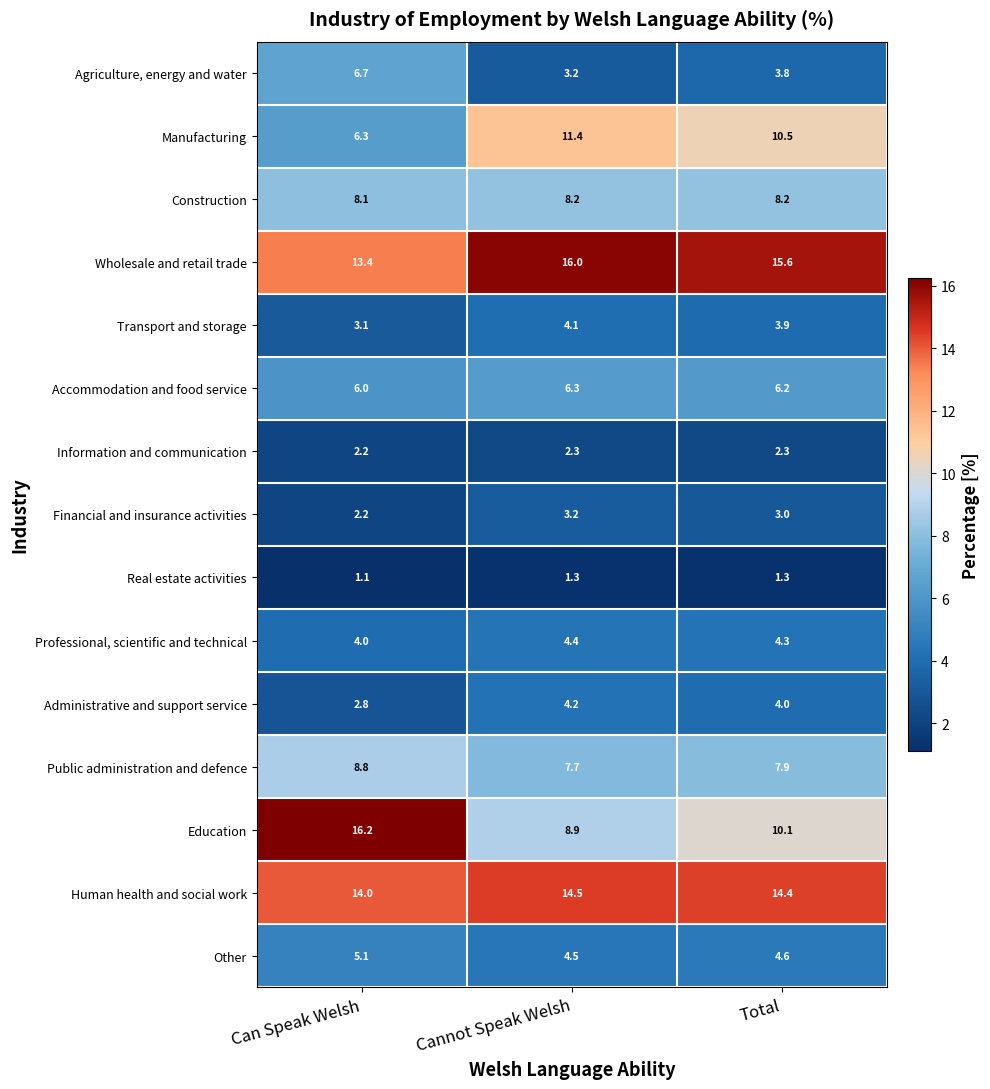

At how many categories does at least one series exceed 11?

3